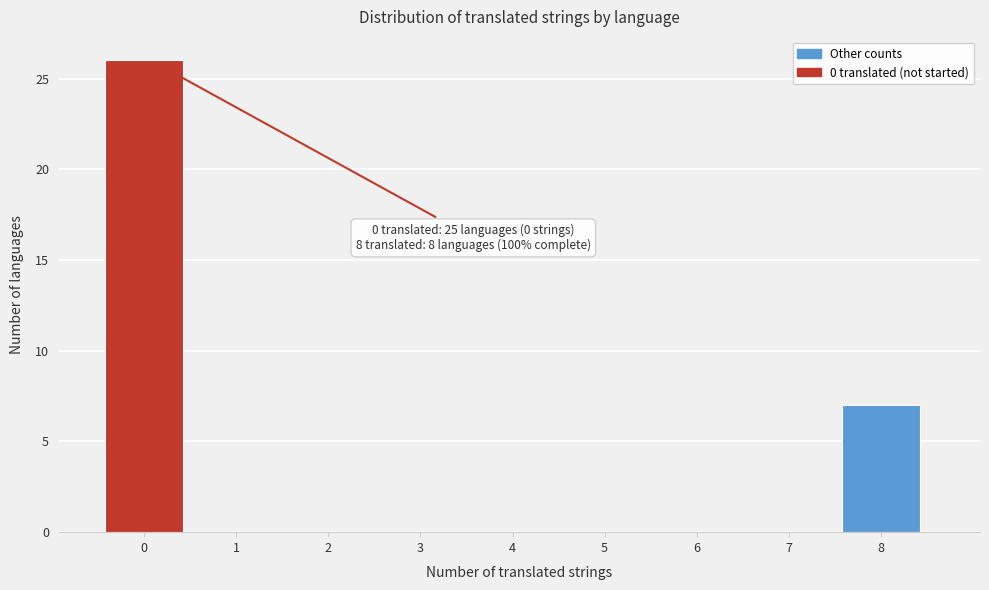

Reading left to right, list all the values displayed in this chart.

0=26	1=0	2=0	3=0	4=0	5=0	6=0	7=0	8=7